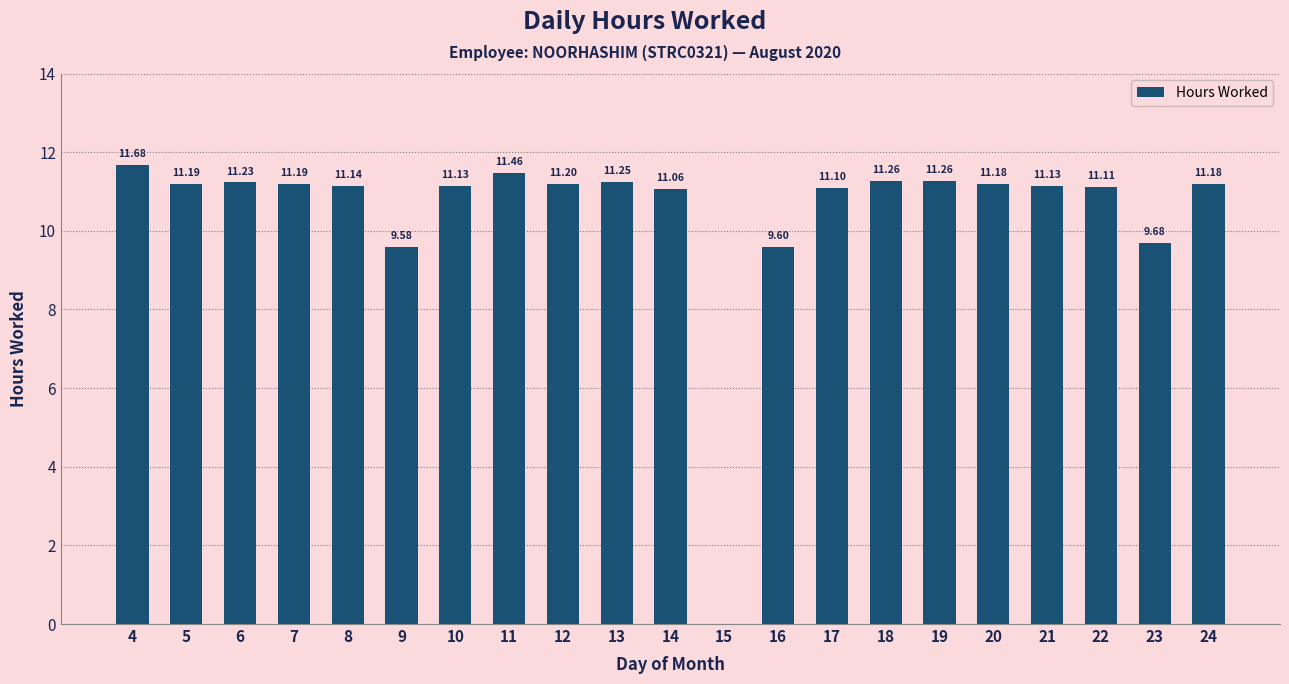

What is the sum of the values at 10 and 7?

22.3